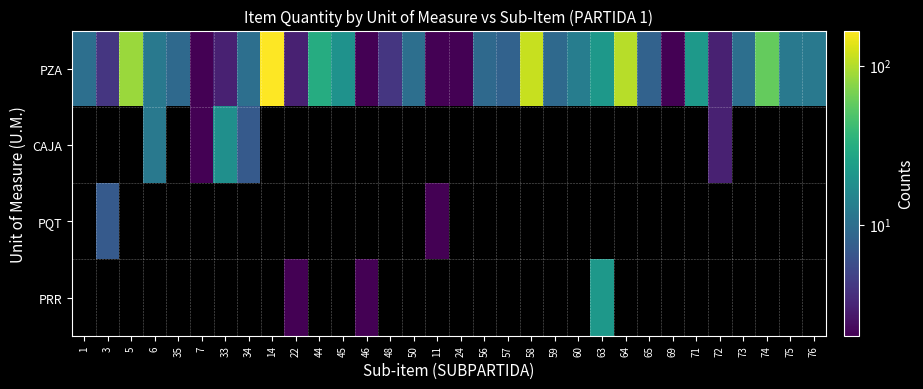

Reading right to left, list all the values displayed in this chart.

PZA: 76=12	75=12	74=58	73=10	72=3	71=22	69=2	65=8	64=104	63=21	60=13	59=9	58=115	57=8	56=9	24=2	11=2	50=10	48=4	46=2	45=19	44=31	22=3	14=166	34=10	33=3	7=2	35=9	6=12	5=85	3=4	1=10
CAJA: 76=0	75=0	74=0	73=0	72=3	71=0	69=0	65=0	64=0	63=0	60=0	59=0	58=0	57=0	56=0	24=0	11=0	50=0	48=0	46=0	45=0	44=0	22=0	14=0	34=7	33=18	7=2	35=0	6=12	5=0	3=0	1=0
PQT: 76=0	75=0	74=0	73=0	72=0	71=0	69=0	65=0	64=0	63=0	60=0	59=0	58=0	57=0	56=0	24=0	11=2	50=0	48=0	46=0	45=0	44=0	22=0	14=0	34=0	33=0	7=0	35=0	6=0	5=0	3=7	1=0
PRR: 76=0	75=0	74=0	73=0	72=0	71=0	69=0	65=0	64=0	63=21	60=0	59=0	58=0	57=0	56=0	24=0	11=0	50=0	48=0	46=2	45=0	44=0	22=2	14=0	34=0	33=0	7=0	35=0	6=0	5=0	3=0	1=0